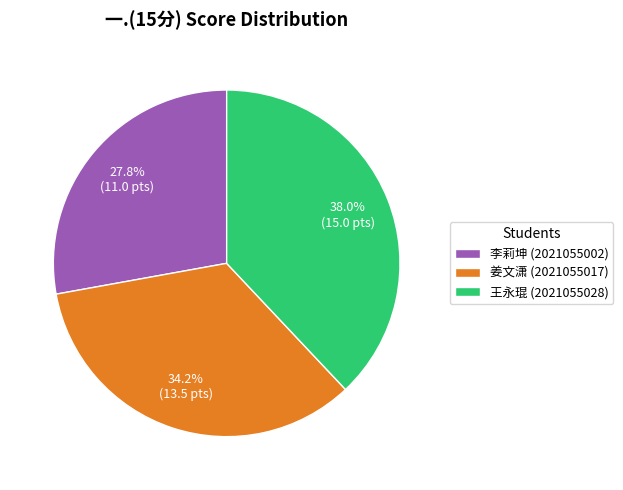

Which category has the biggest portion of the pie?

王永琨 (2021055028)